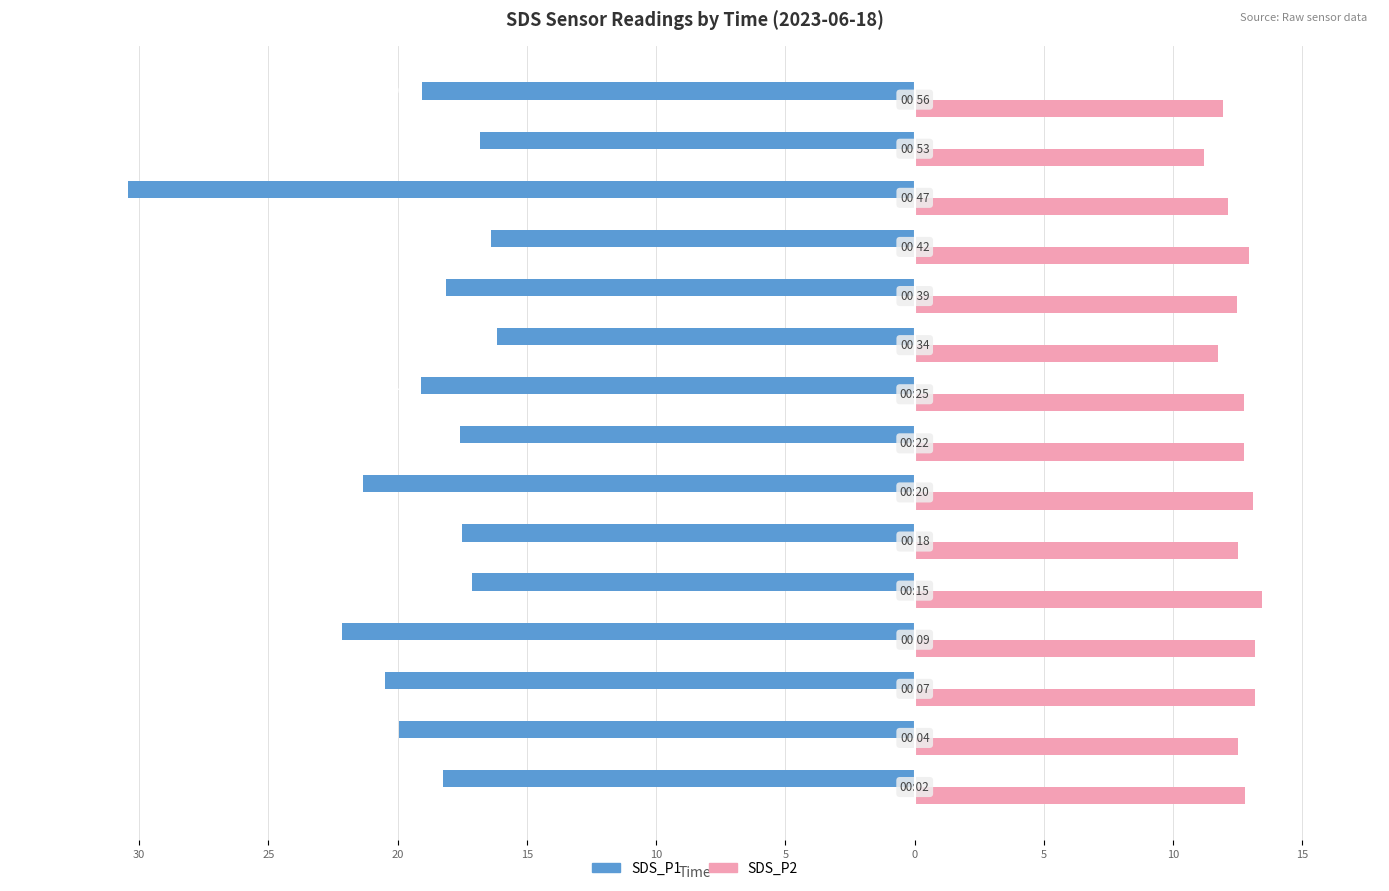

What are all the series names shown in the legend?

SDS_P1, SDS_P2